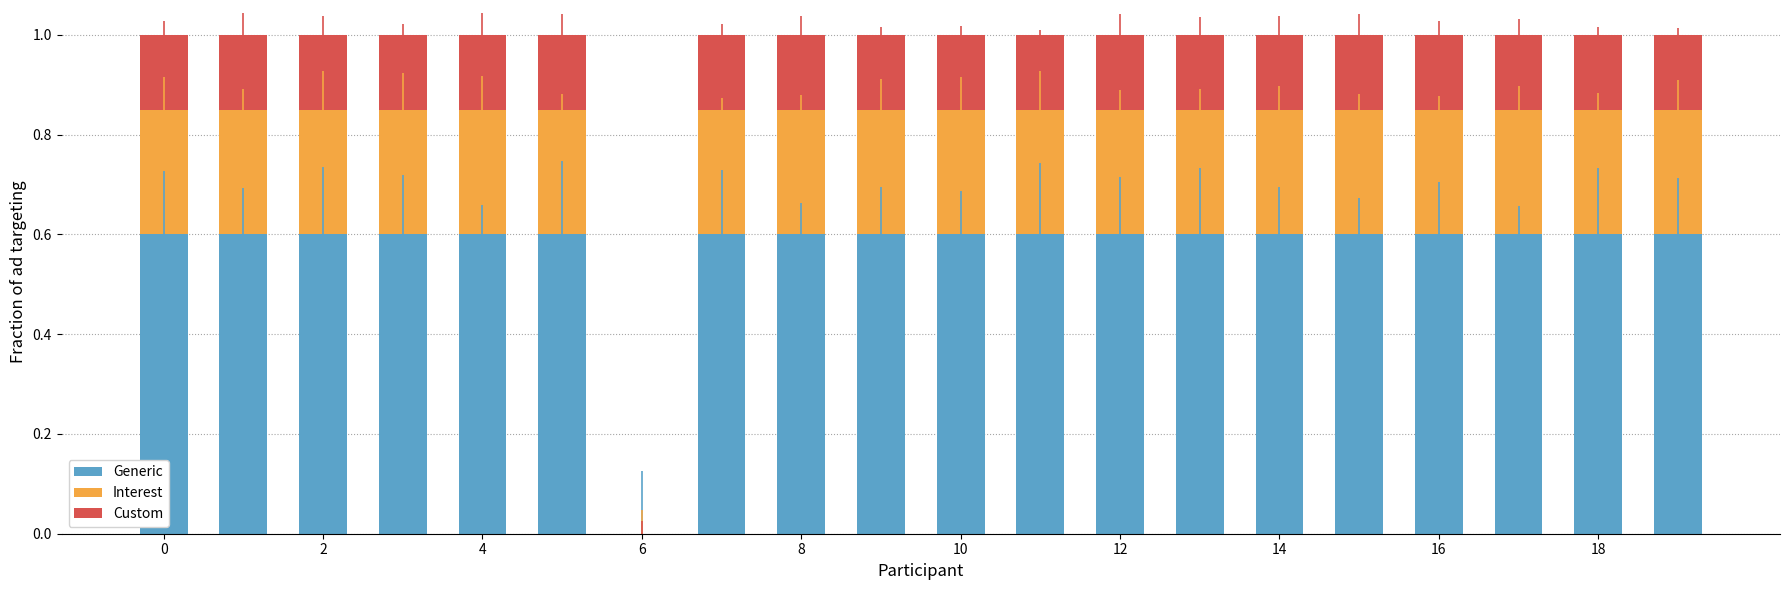

Count the Custom values in the range 0 to 1.

20